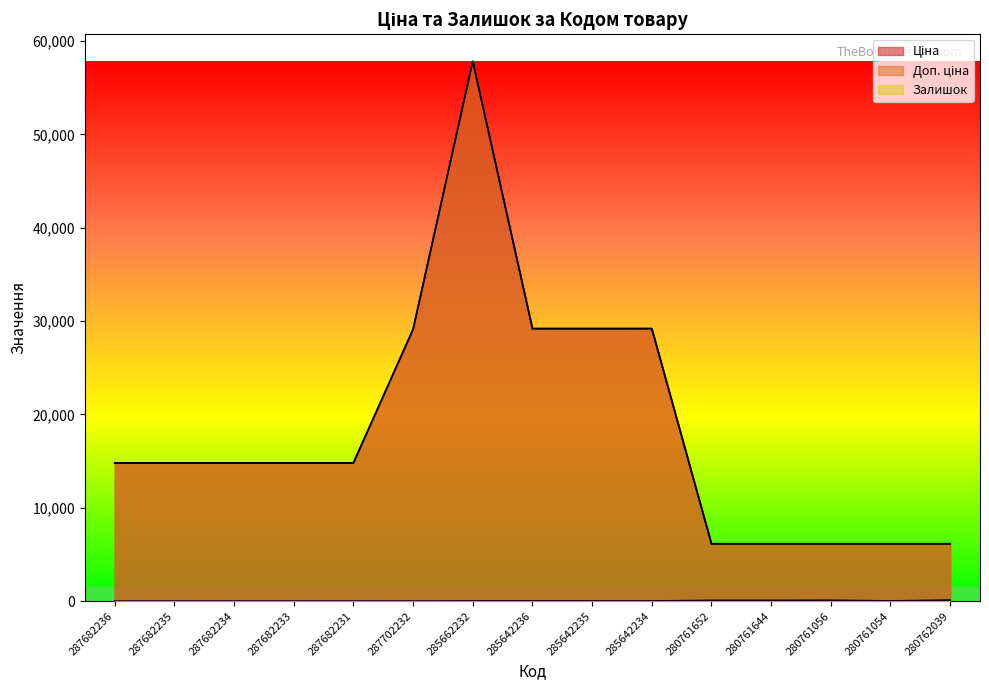

What is the label of the 6th point from the right?

285642234